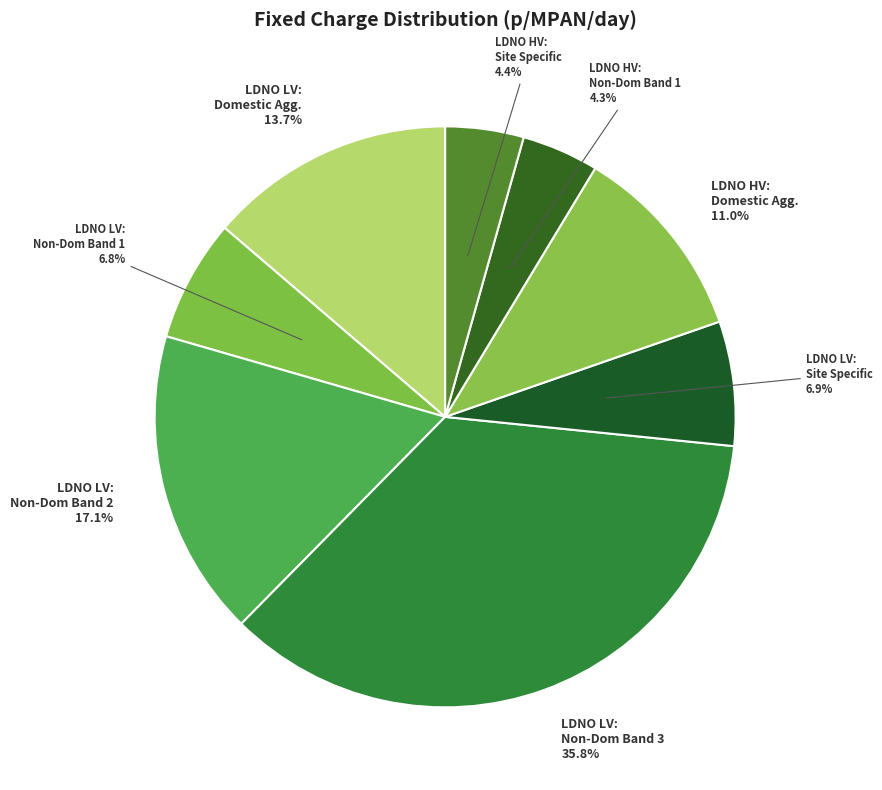

How many segments does this pie chart have?

8